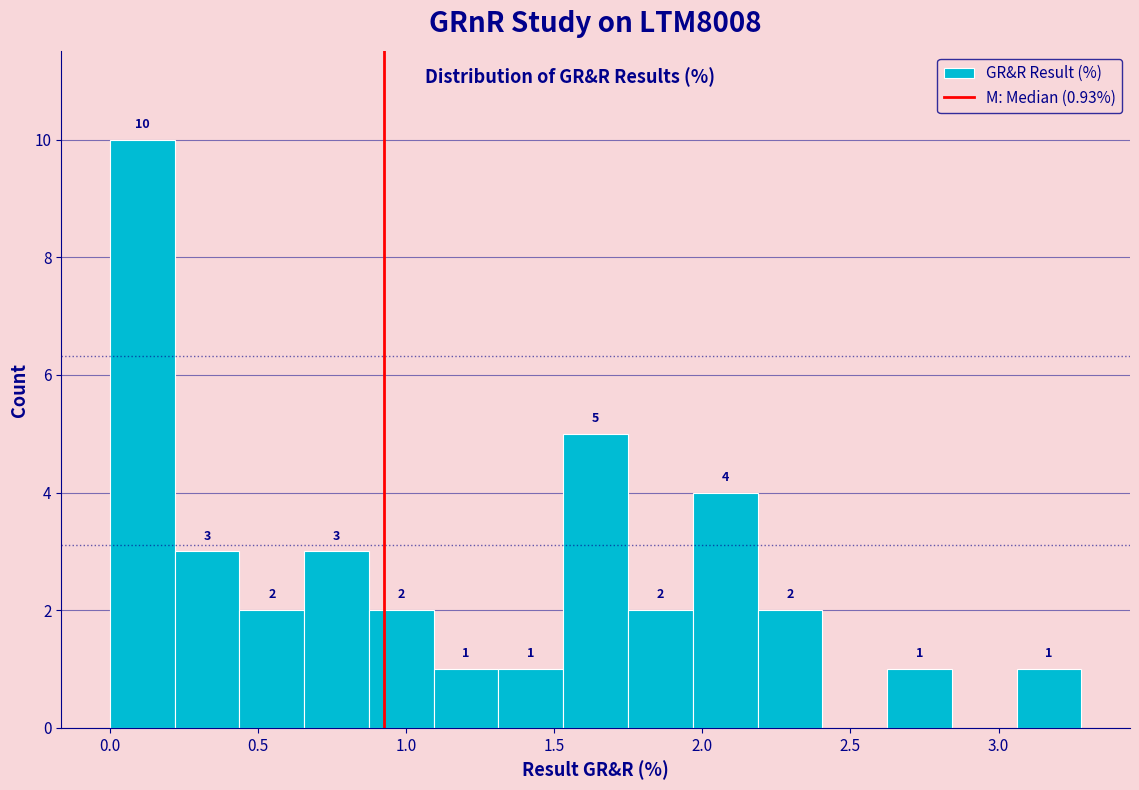

Which range on the x-axis has the tallest bar?

0.00 to 0.20